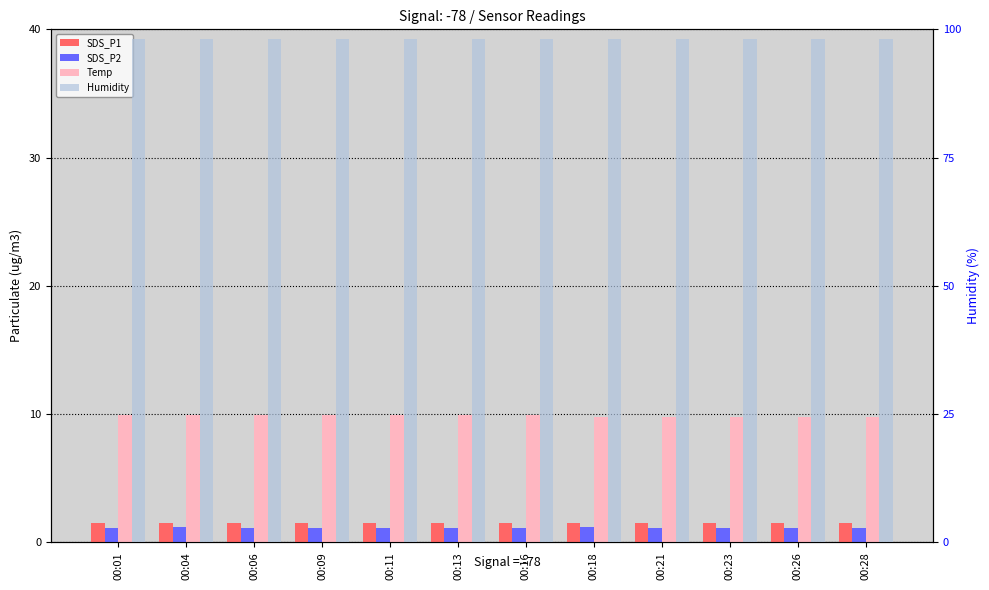

How many bars are there in each group?

4